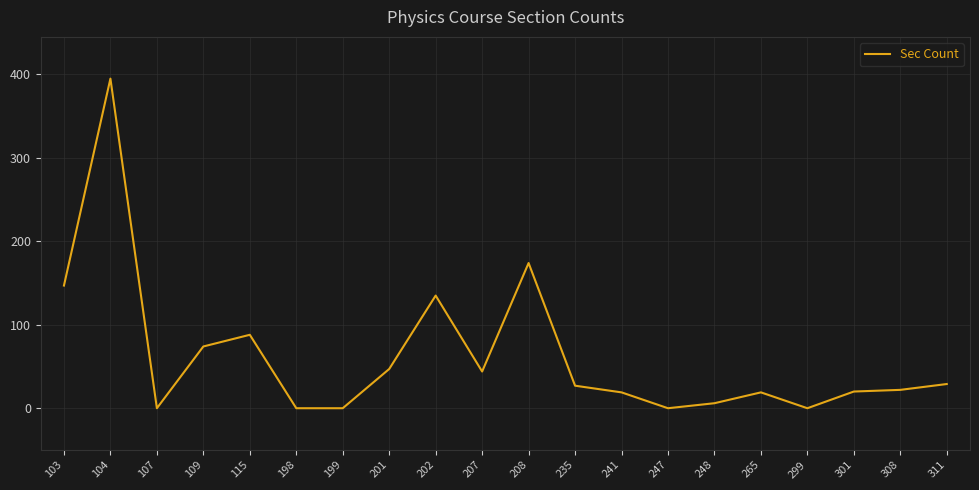

What is the difference between the maximum and minimum values?

395